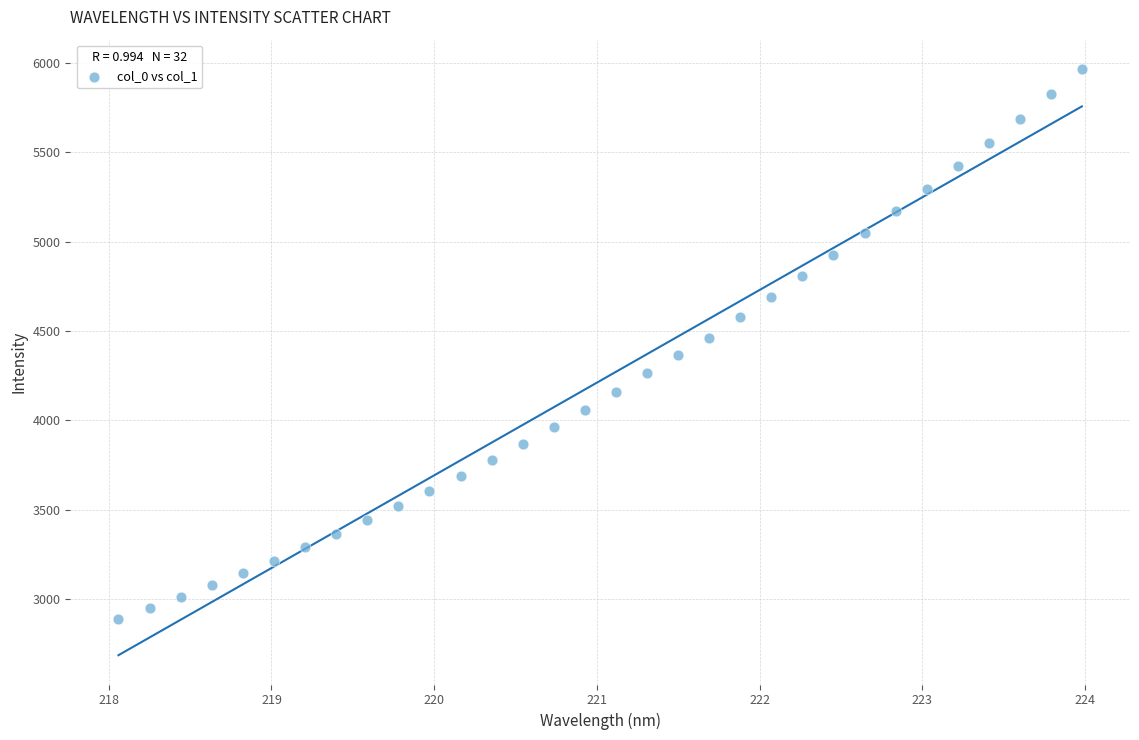

What is the range of X values (max minus min)?

5.9